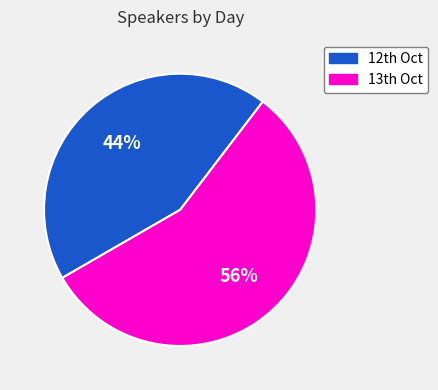

Count the number of slices in the pie.

2